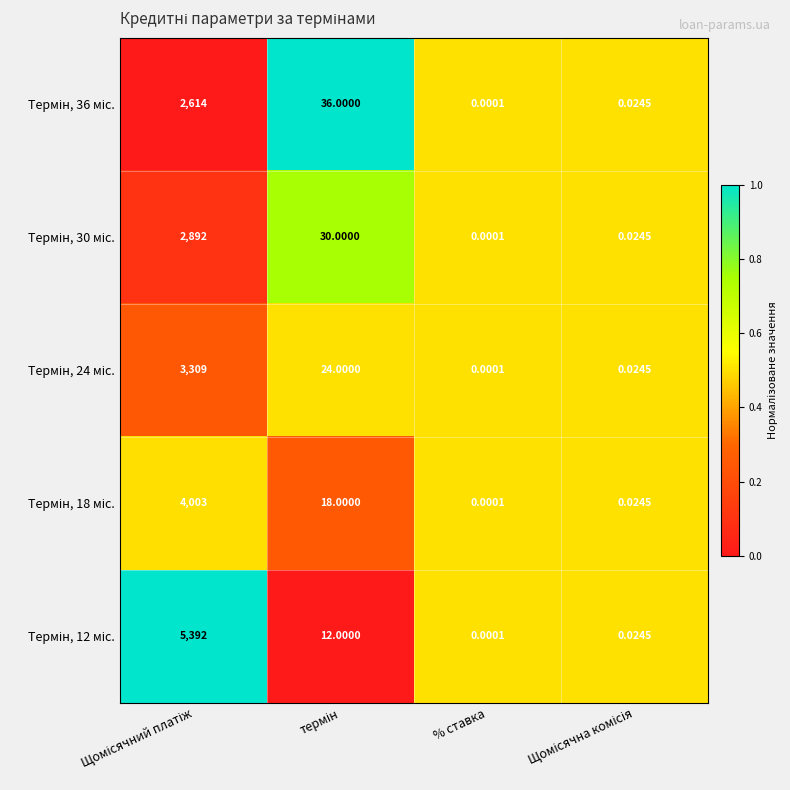

At which category does the chart reach its minimum across all series?

% ставка